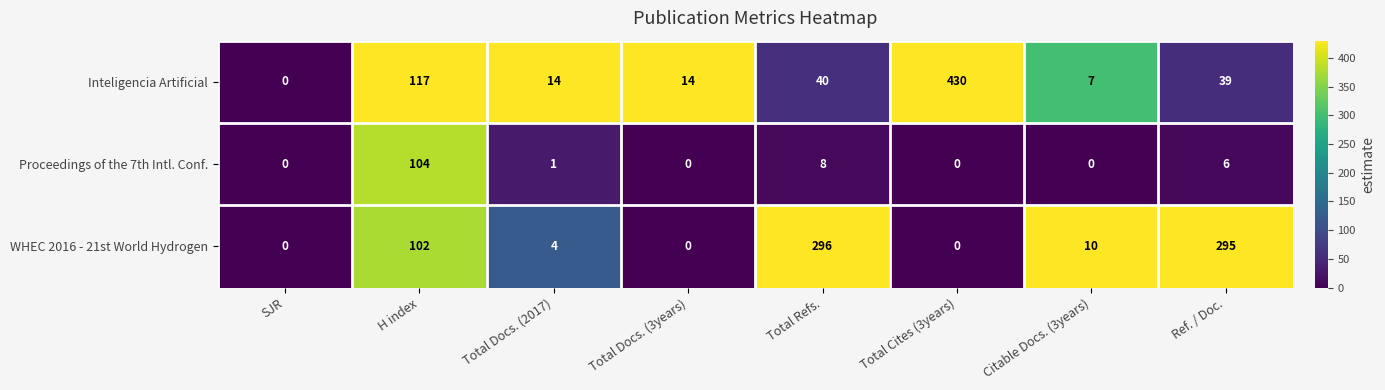

What is the total value across all series at Total Docs. (3years)?

14